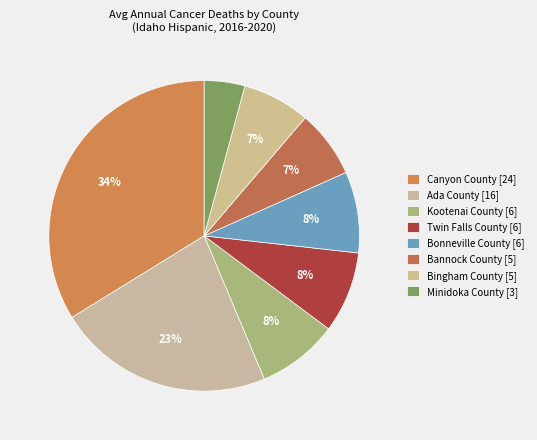

Is there a majority slice in this chart?

No